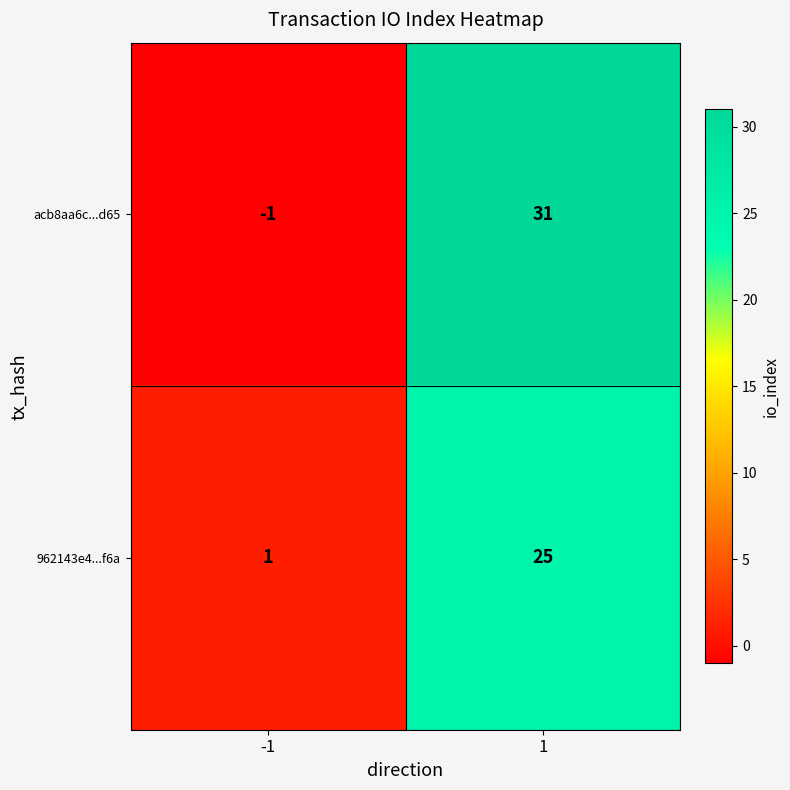

Reading left to right, what are all the values shown in this chart?

acb8aa6c...d65: -1	31
962143e4...f6a: 1	25